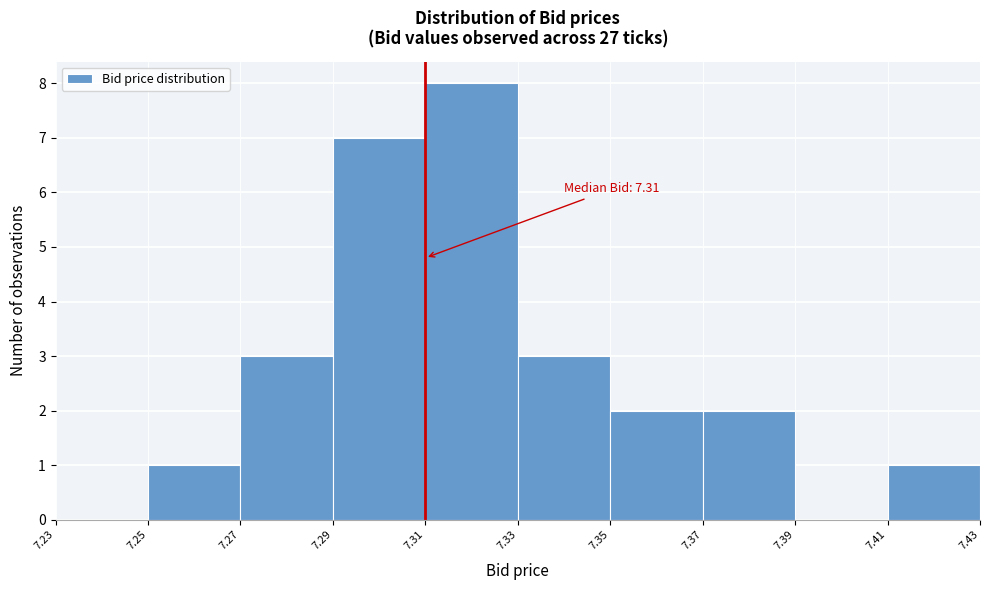

Which range on the x-axis has the tallest bar?

7.31 to 7.33